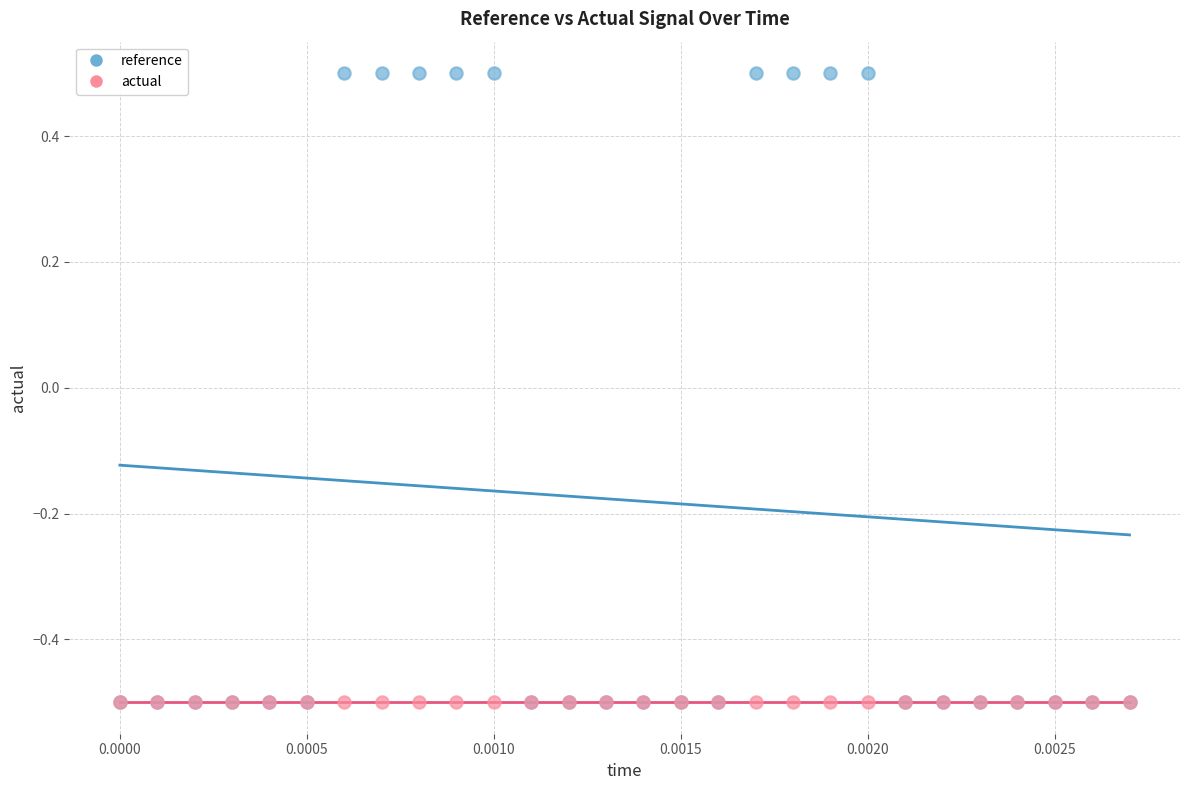

What are all the series names shown in the legend?

reference, actual